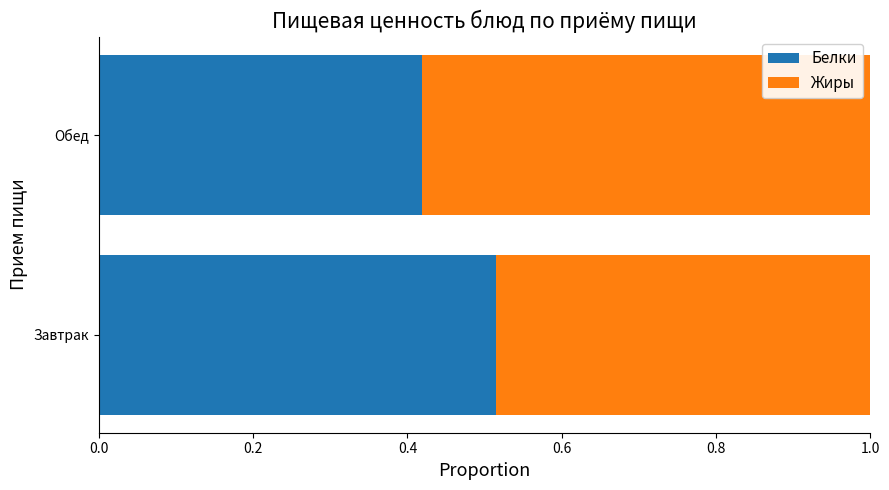

List the labels in order of Белки value, largest first.

Завтрак, Обед